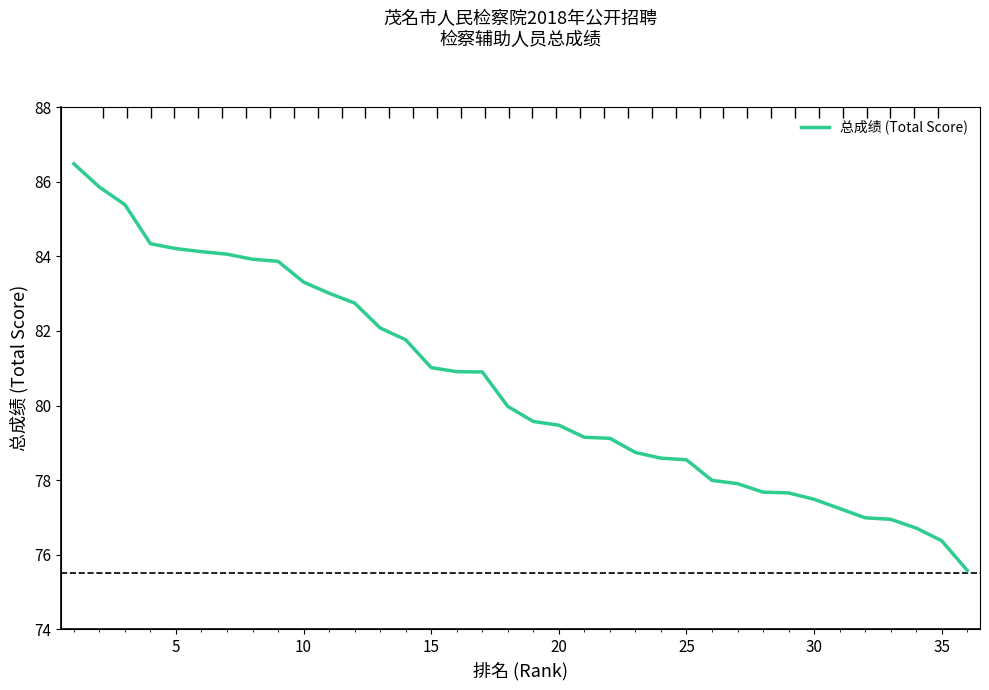

How many values are below 79?

14